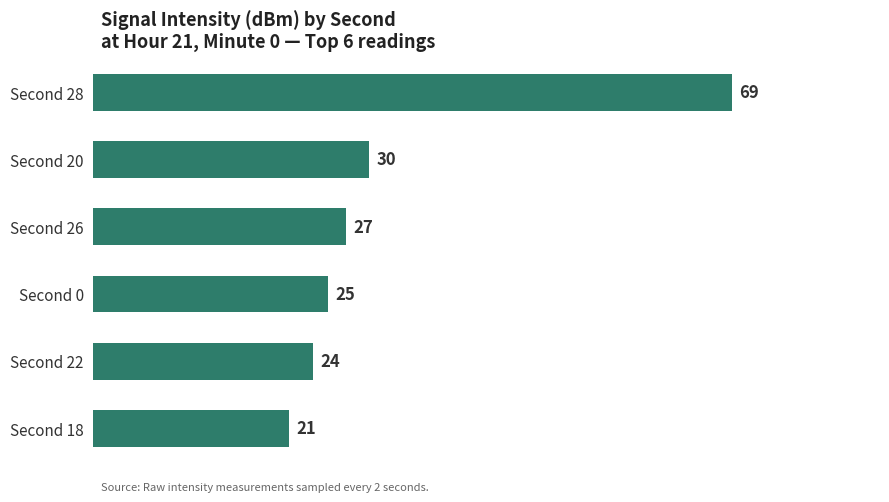

What is the sum of all values?

196.2